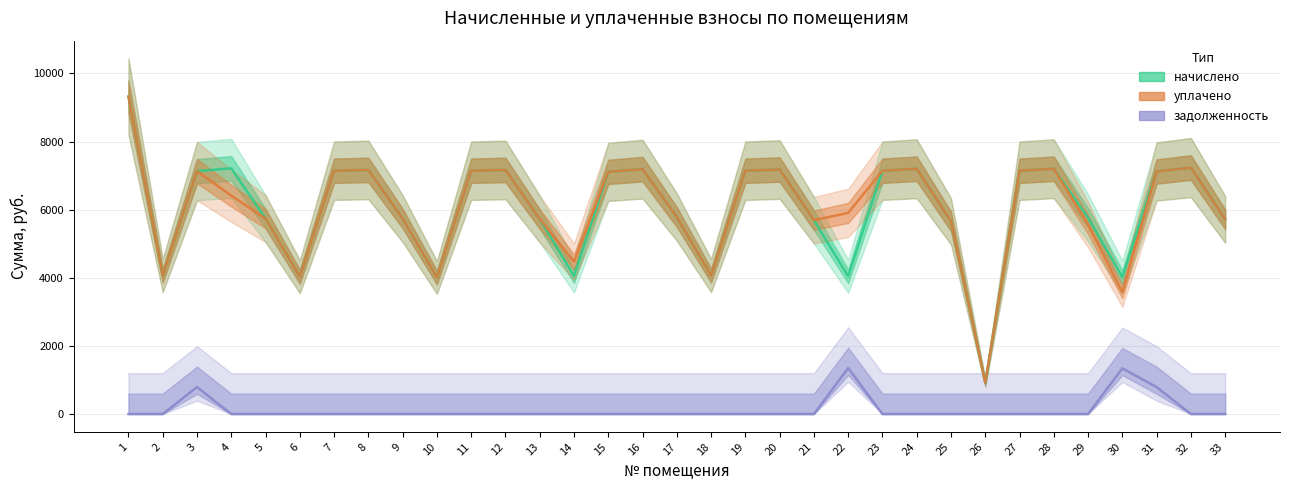

Is the value of задолженность at 17 greater than the value of уплачено at 29?

No